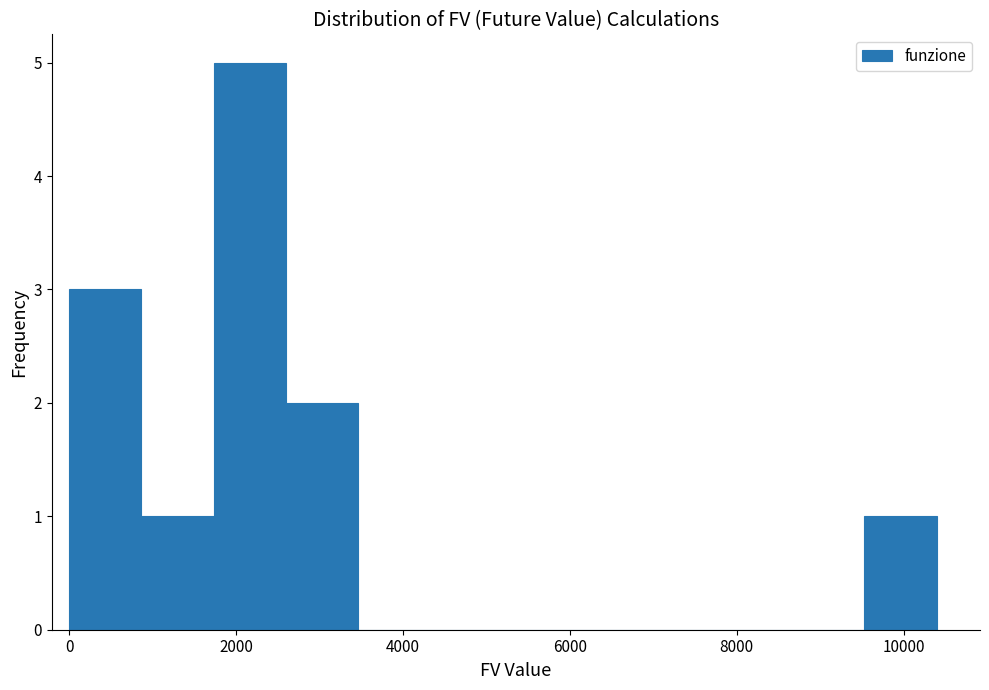

Which range on the x-axis has the tallest bar?

1800 to 2600